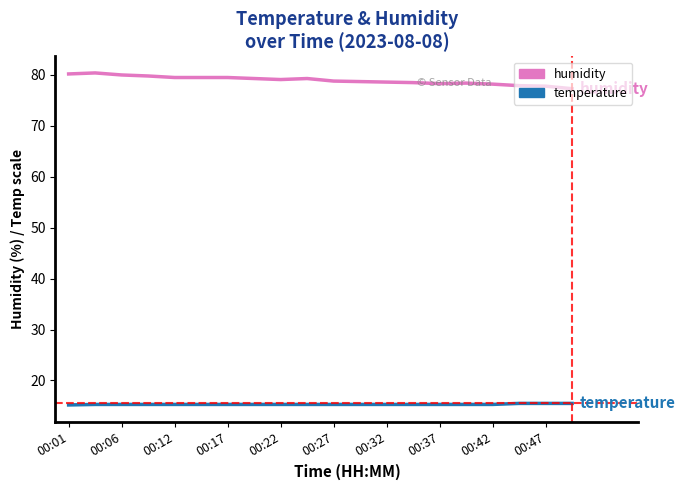

How many lines are shown in the chart?

2